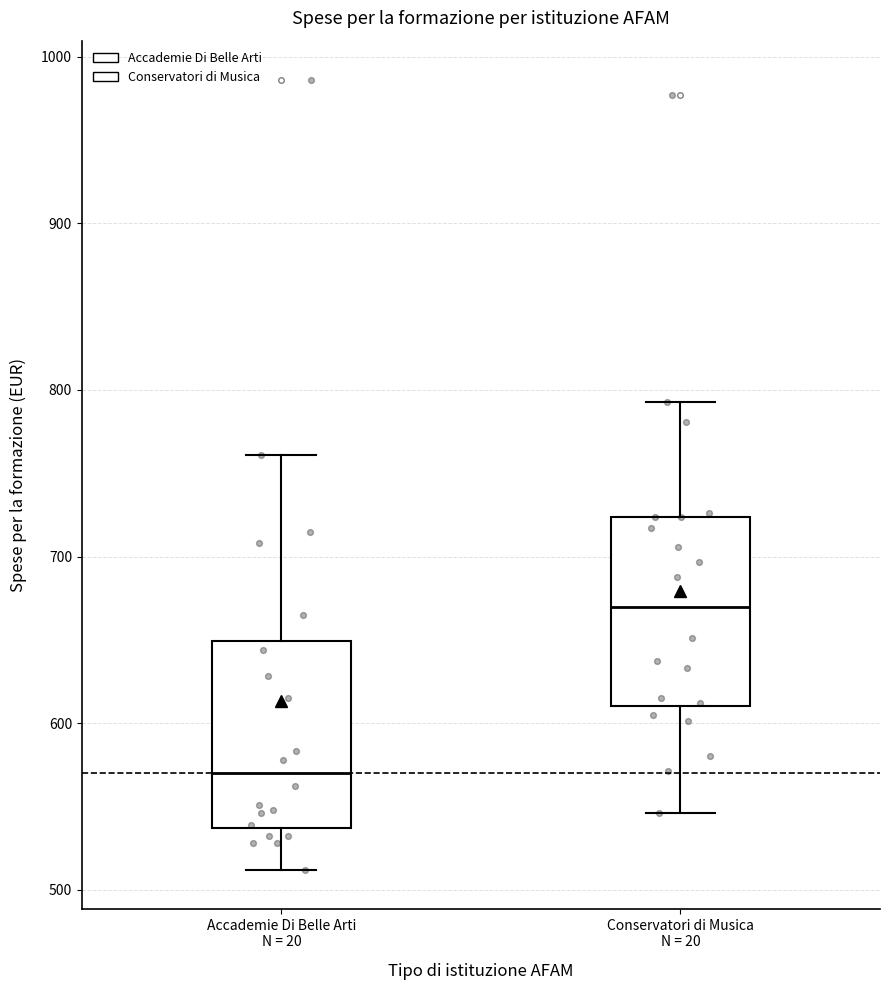

Reading left to right, read every box against the y-axis: the position of its median line, the range the box covers, and the ends of its whiskers. The values are not printed on the chart, so give them approximately, as read against the axis.

Accademie Di Belle Arti N = 20: median 570, box 540 to 650, whiskers 510 to 760
Conservatori di Musica N = 20: median 670, box 610 to 720, whiskers 550 to 790